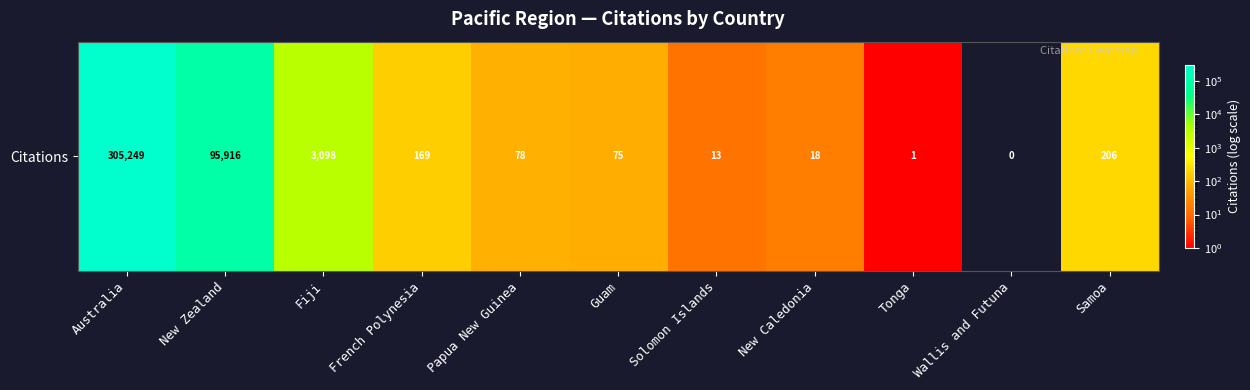

Reading left to right, list all the values displayed in this chart.

Australia=305249	New Zealand=95916	Fiji=3098	French Polynesia=169	Papua New Guinea=78	Guam=75	Solomon Islands=13	New Caledonia=18	Tonga=1	Wallis and Futuna=0	Samoa=206